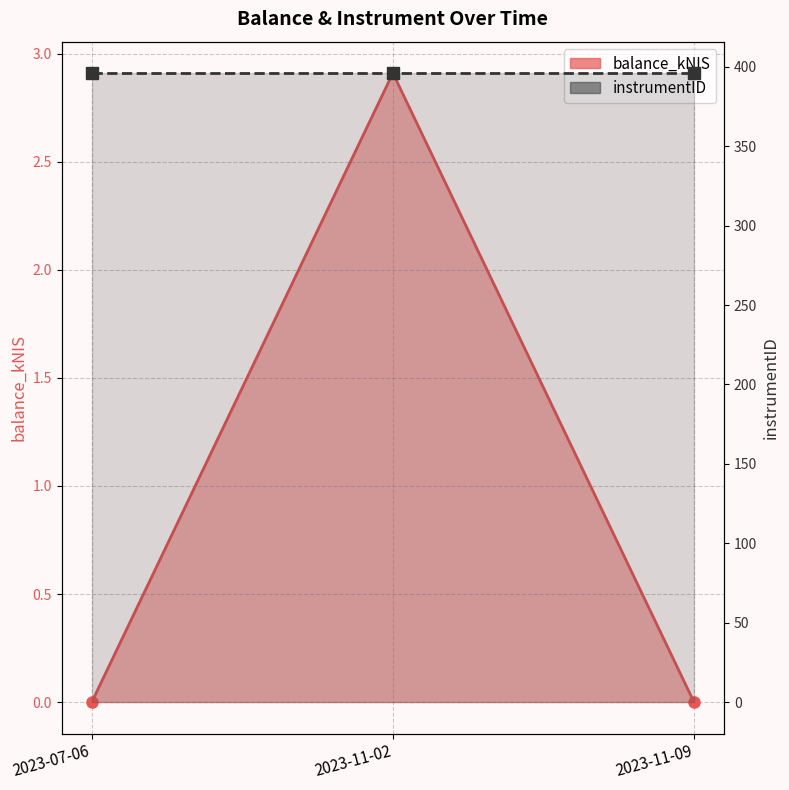

Reading left to right, list all the values displayed in this chart.

balance_kNIS: 0.0	2.9	0.0
instrumentID: 396.0	396.0	396.0